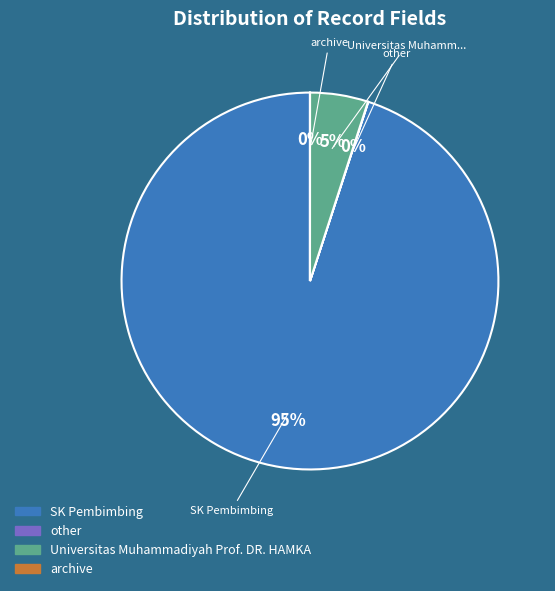

To the nearest percent, what portion does Universitas Muhammadiyah Prof. DR. HAMKA represent?

5%